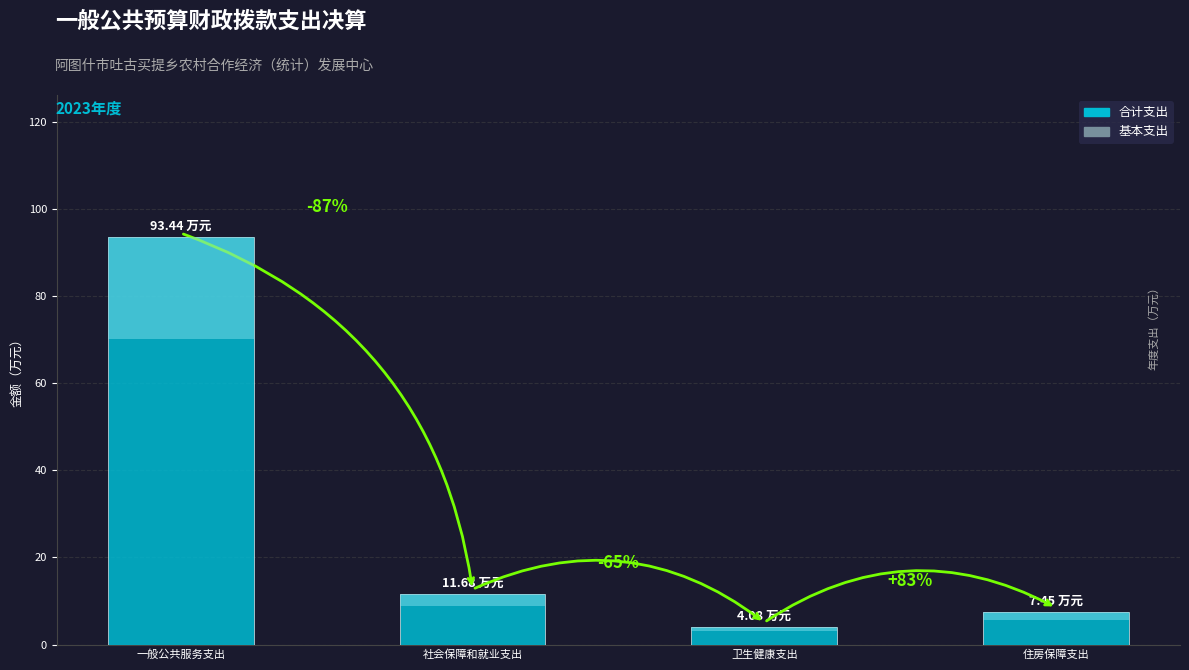

What is the smallest value displayed?

4.1